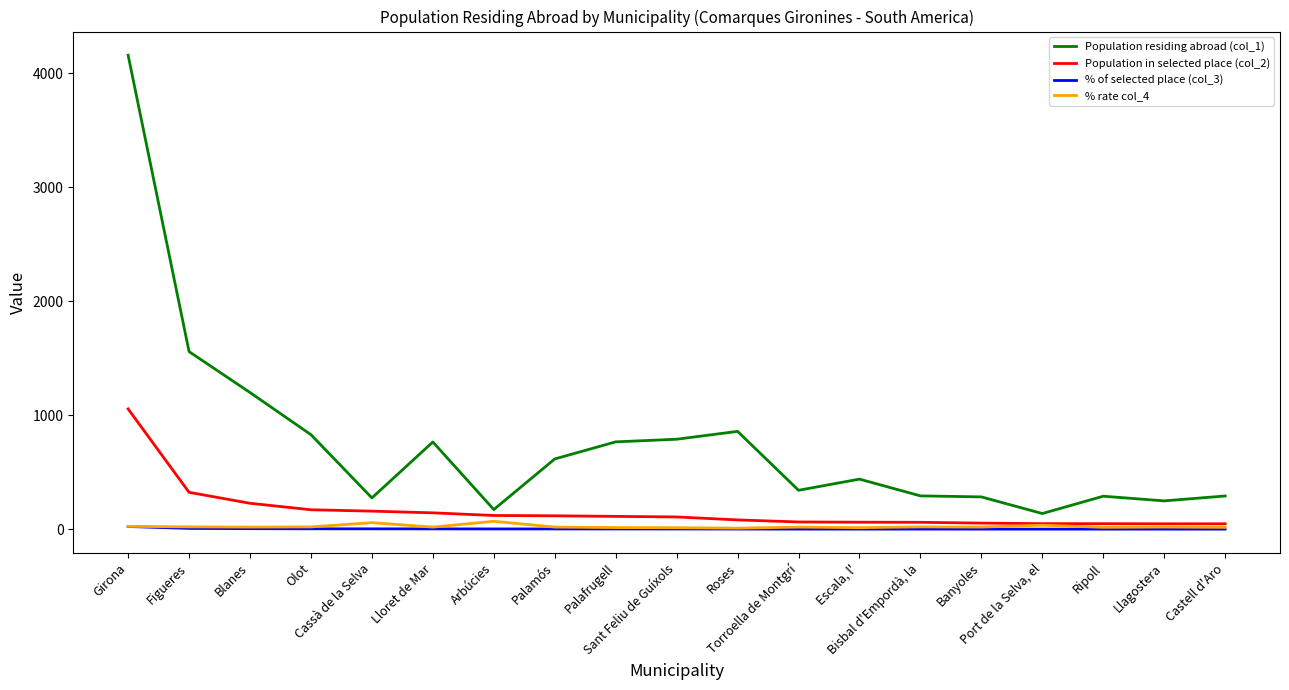

The value of % of selected place (col_3) at Sant Feliu de Guíxols is 2.5. True or false?

True